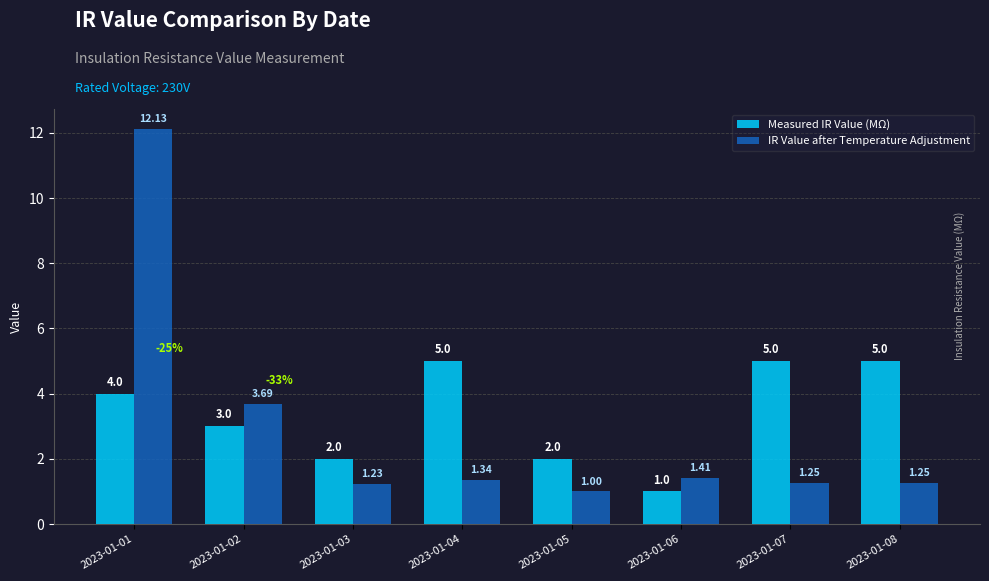

What is the total value across all series at 2023-01-04?

6.3